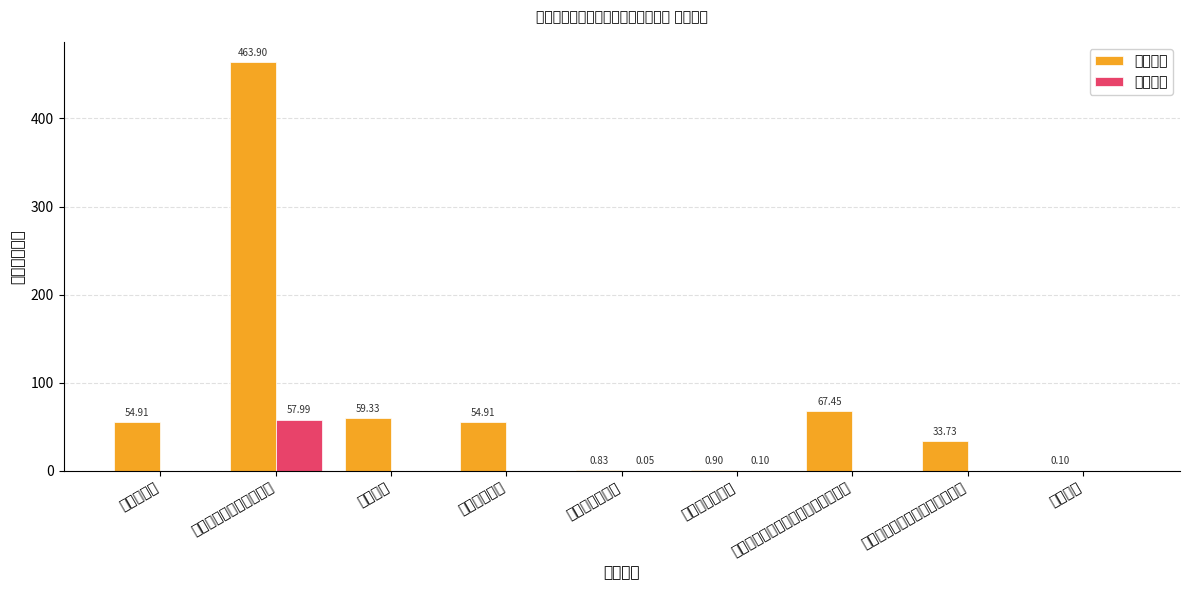

What is the maximum value shown in the chart?

463.9